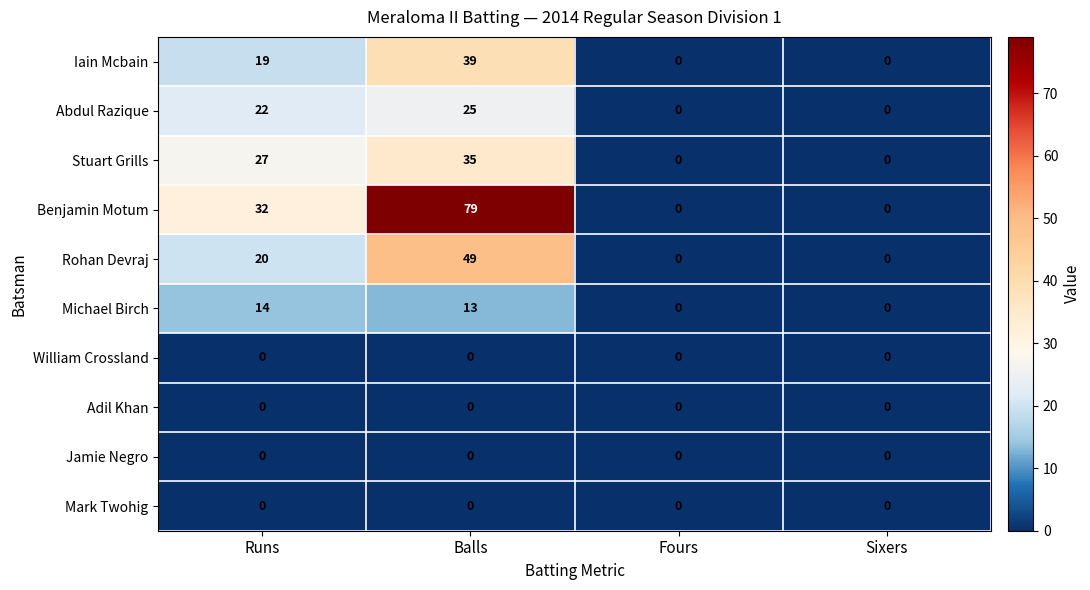

Count the Rohan Devraj values in the range 0 to 49.

4